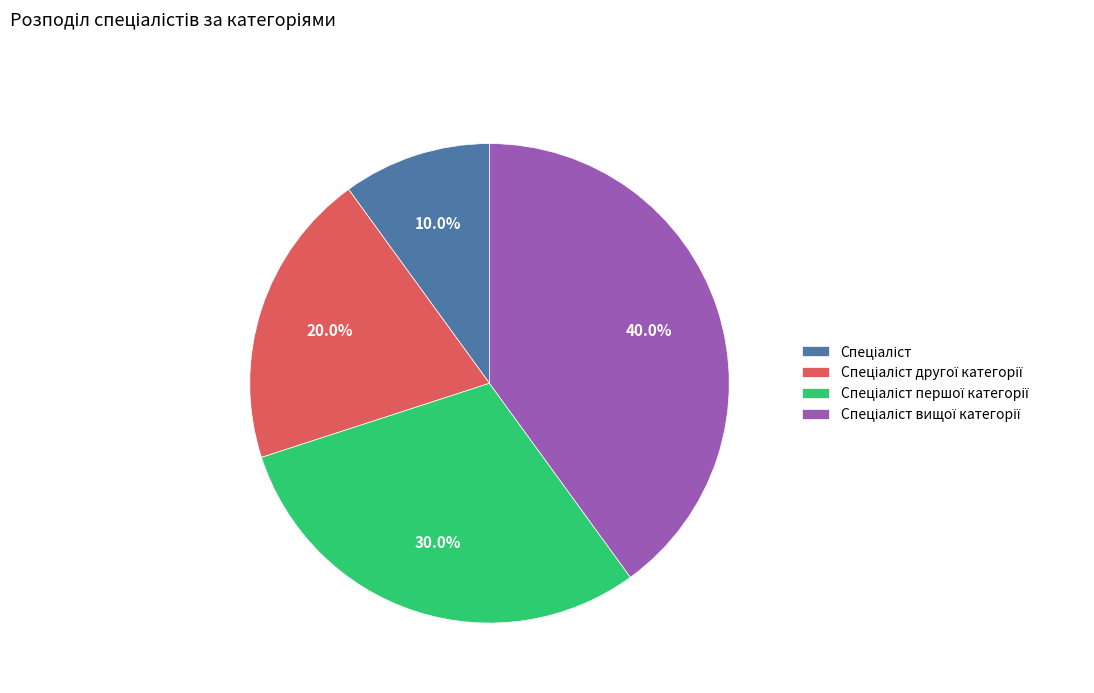

Is there any slice that represents more than half of the pie?

No